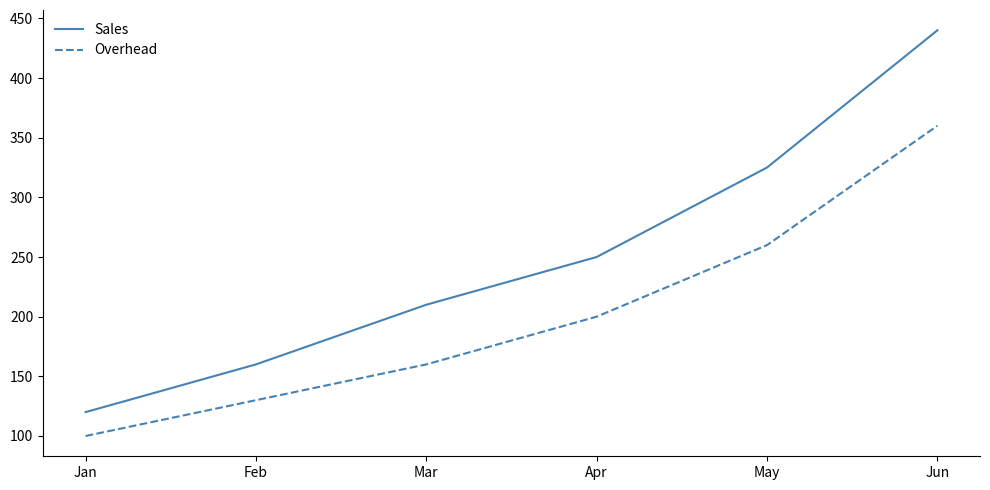

How many Overhead values are between 130 and 260?

4